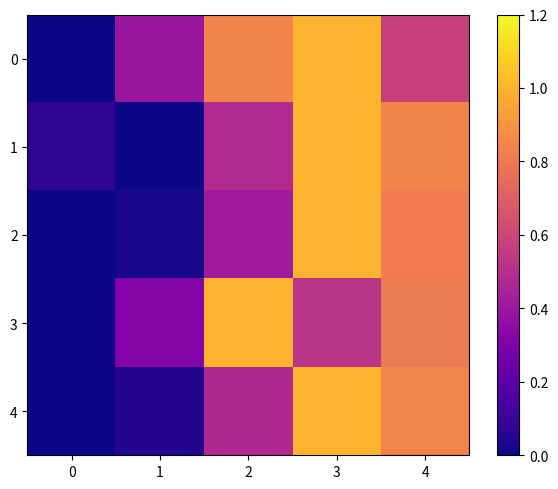

Reading left to right, transcribe all the data shown in this chart.

0: 0=0.0	1=0.4	2=0.8	3=1.0	4=0.6
1: 0=0.1	1=0.0	2=0.5	3=1.0	4=0.8
2: 0=0.0	1=0.0	2=0.4	3=1.0	4=0.8
3: 0=0.0	1=0.3	2=1.0	3=0.5	4=0.8
4: 0=0.0	1=0.0	2=0.5	3=1.0	4=0.8